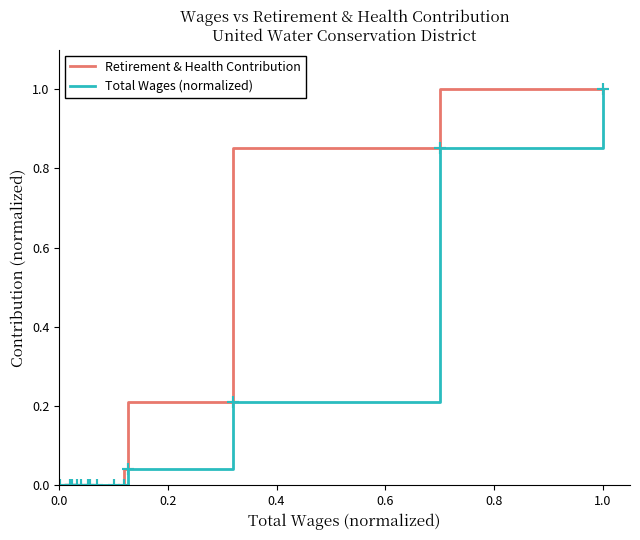

What is the difference between the maximum and minimum values in the Total Wages (normalized) series?

1.0